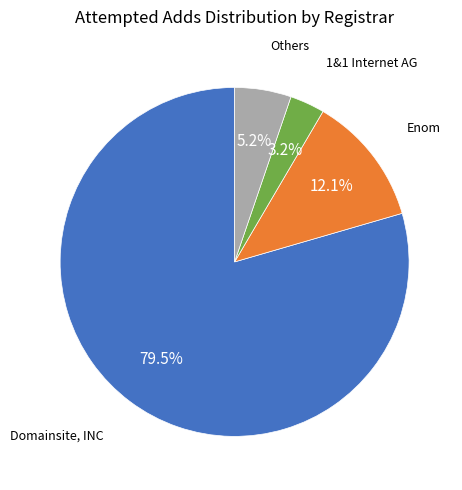

Is there a majority slice in this chart?

Yes